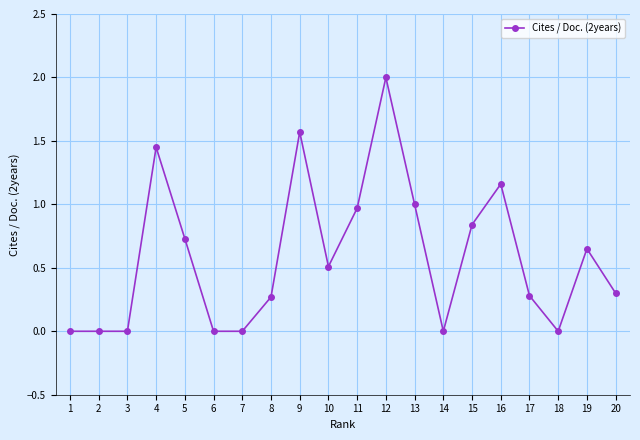

Between 18 and 17, which is larger?

17